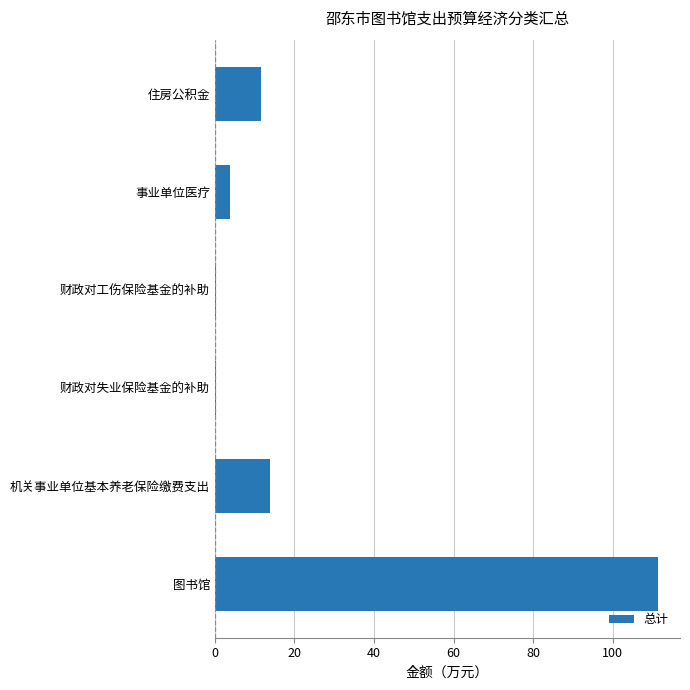

The value at 住房公积金 is 17.4. True or false?

False